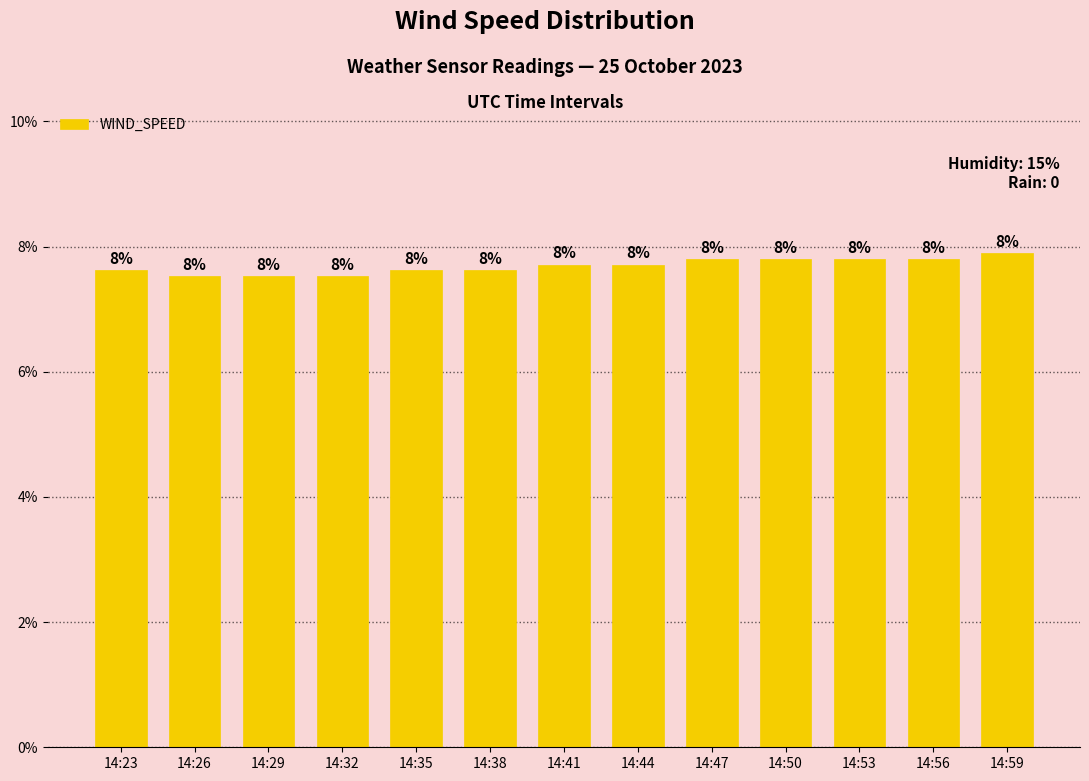

How many bars are there in total?

13